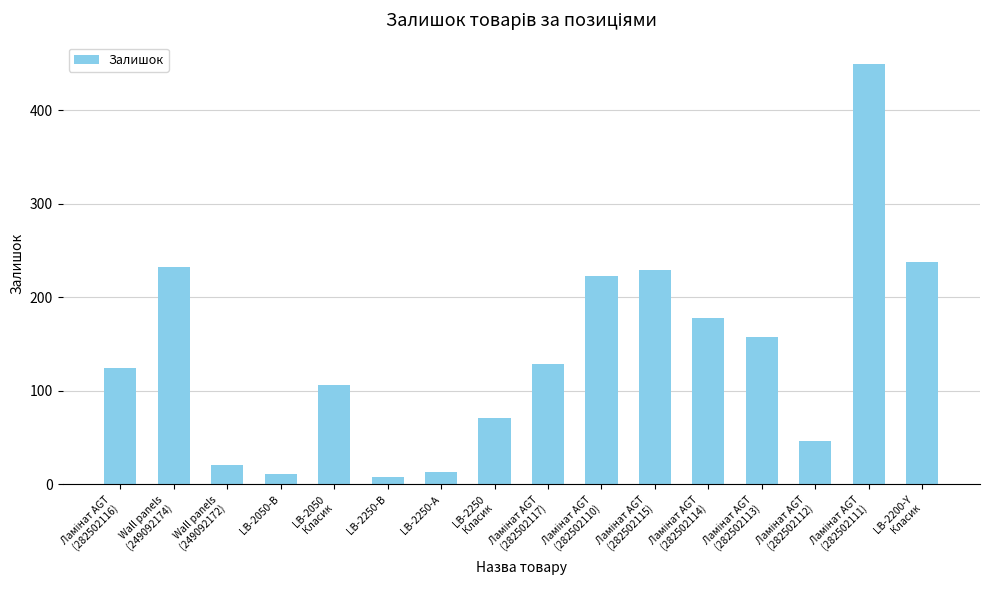

What is the greatest value displayed?

450